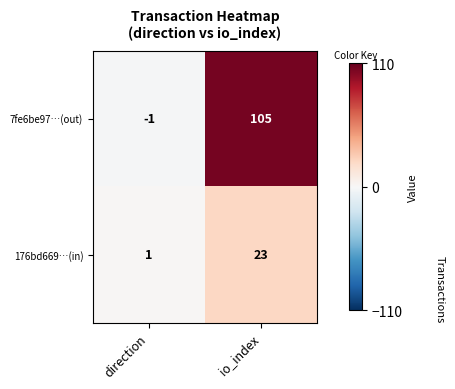

At which category is the sum across all series the highest?

io_index